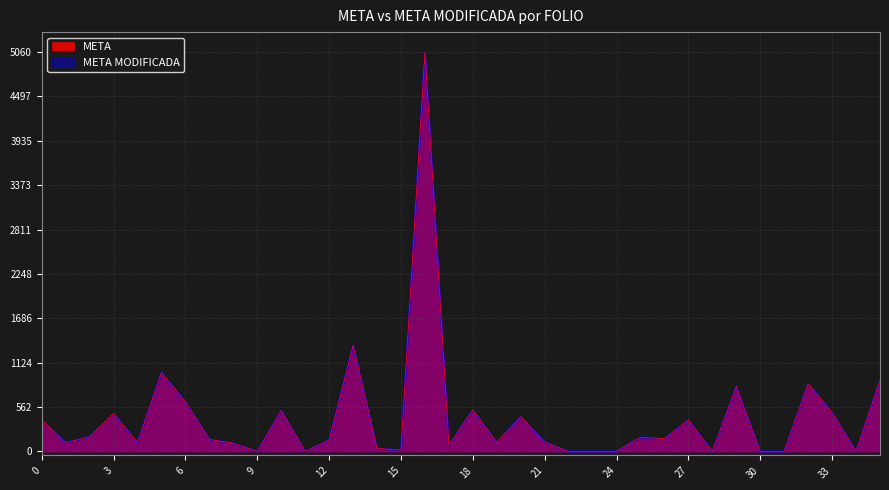

The value of META at Toma(s) is 54. True or false?

False